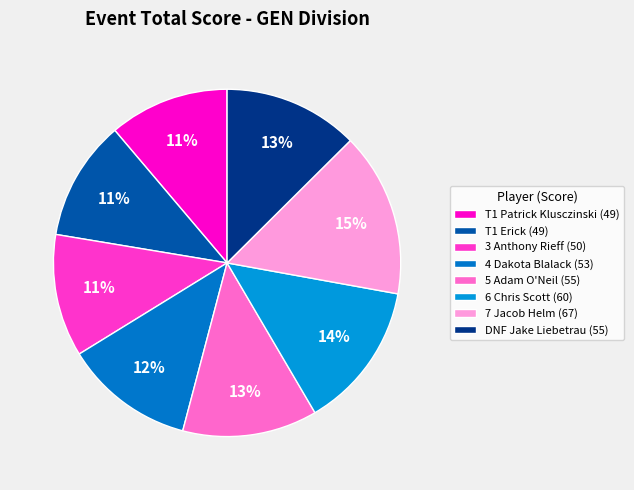

Does any single category account for the majority?

No